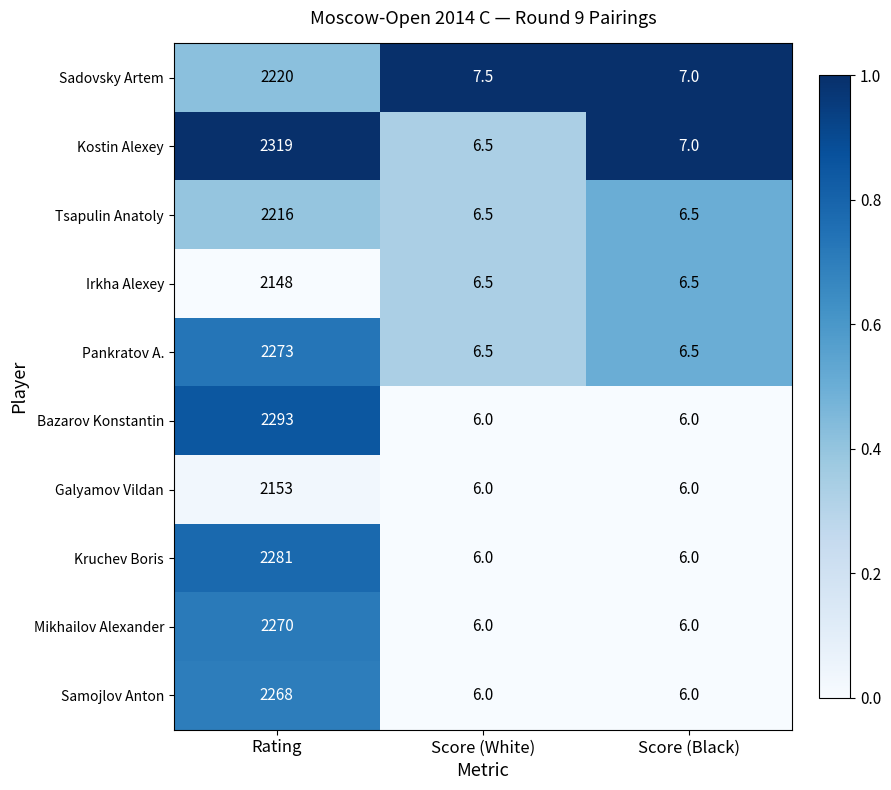

At which category is the sum across all series the highest?

Rating